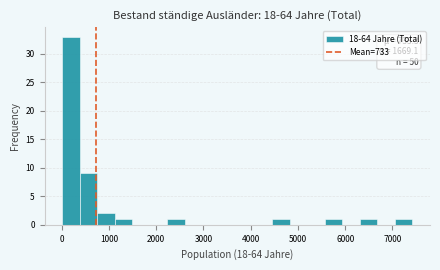

Around what value on the x-axis is the tallest bar? Give the approximate position of its centre, as read against the axis.

200